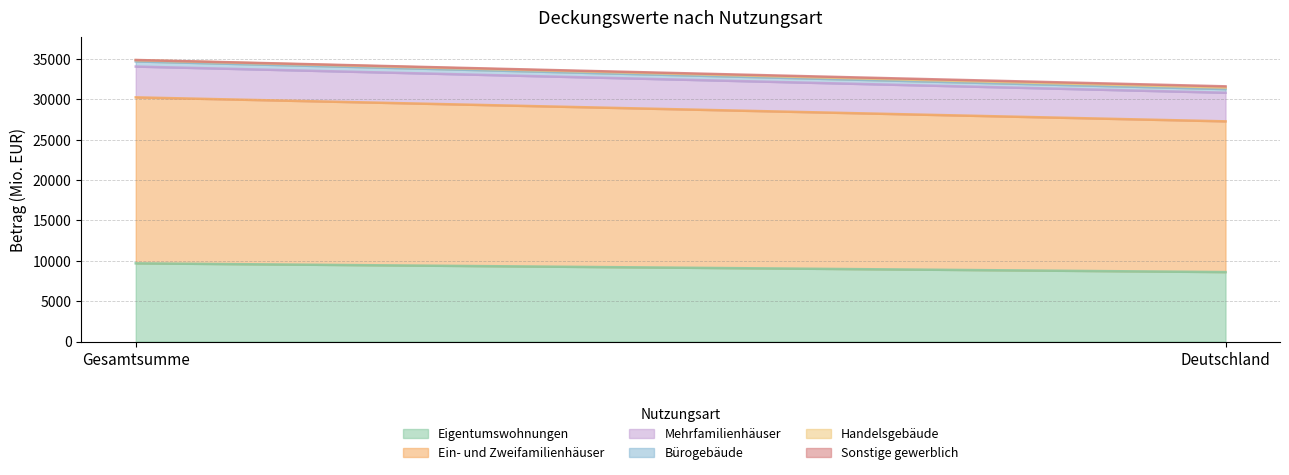

Is the value of Mehrfamilienhäuser at Gesamtsumme greater than the value of Handelsgebäude at Gesamtsumme?

Yes